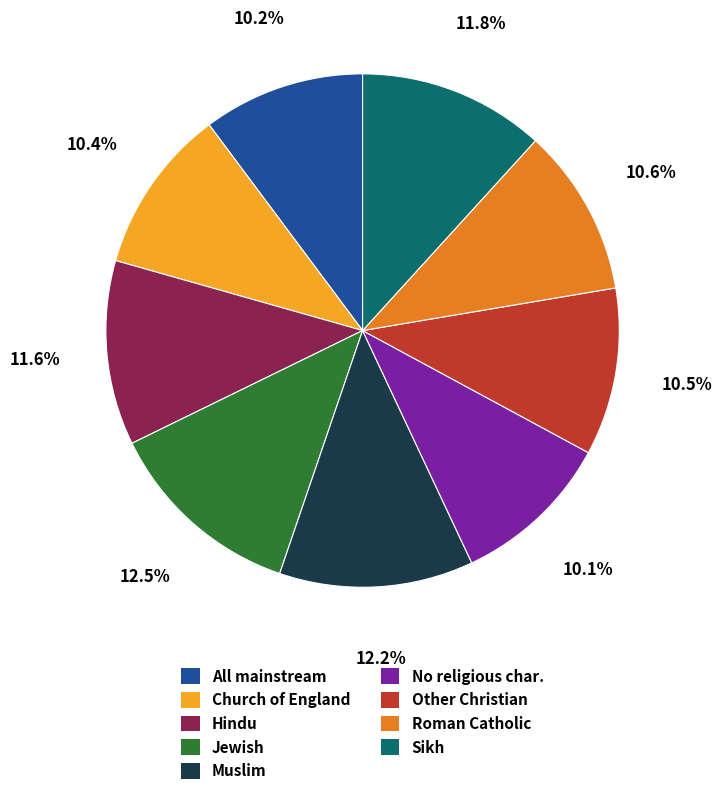

Is there a majority slice in this chart?

No